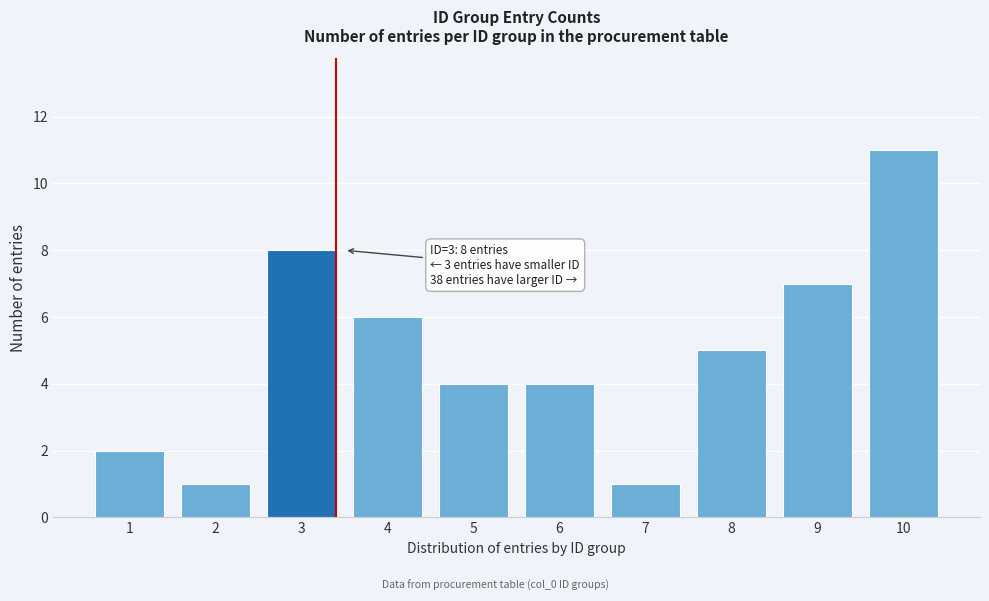

Reading left to right, what are all the values shown in this chart?

1=2	2=1	3=8	4=6	5=4	6=4	7=1	8=5	9=7	10=11